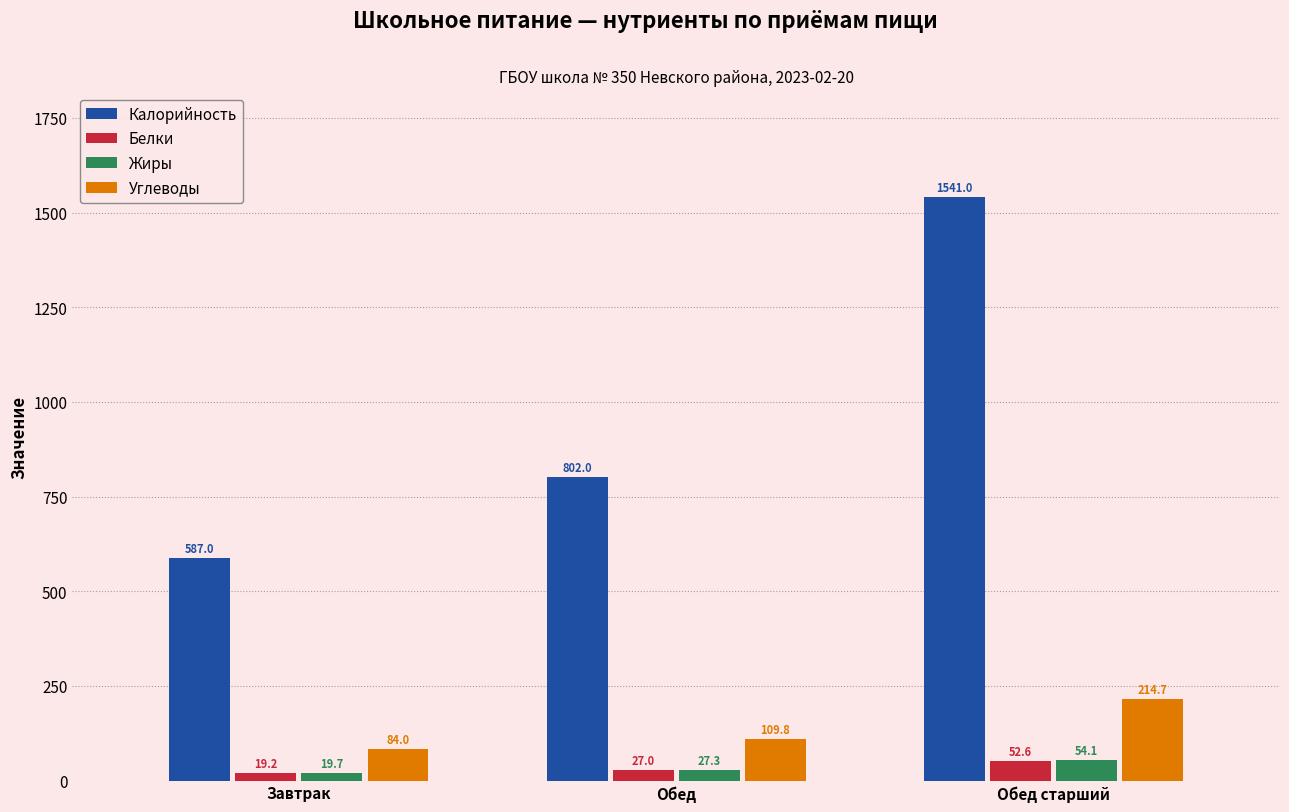

How many data points in Белки are above 26?

2